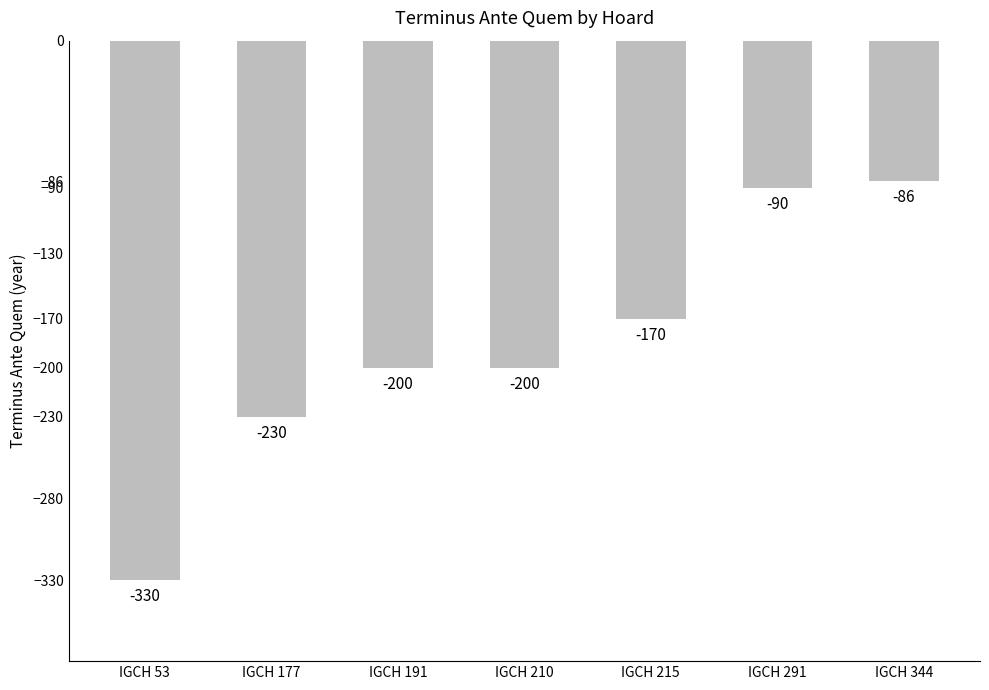

Reading left to right, extract all data points from this chart.

IGCH 53=-330	IGCH 177=-230	IGCH 191=-200	IGCH 210=-200	IGCH 215=-170	IGCH 291=-90	IGCH 344=-86